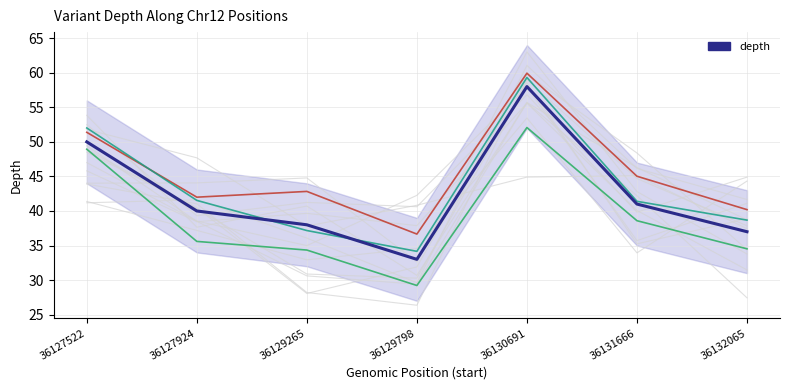

What is the minimum value shown in the chart?

33